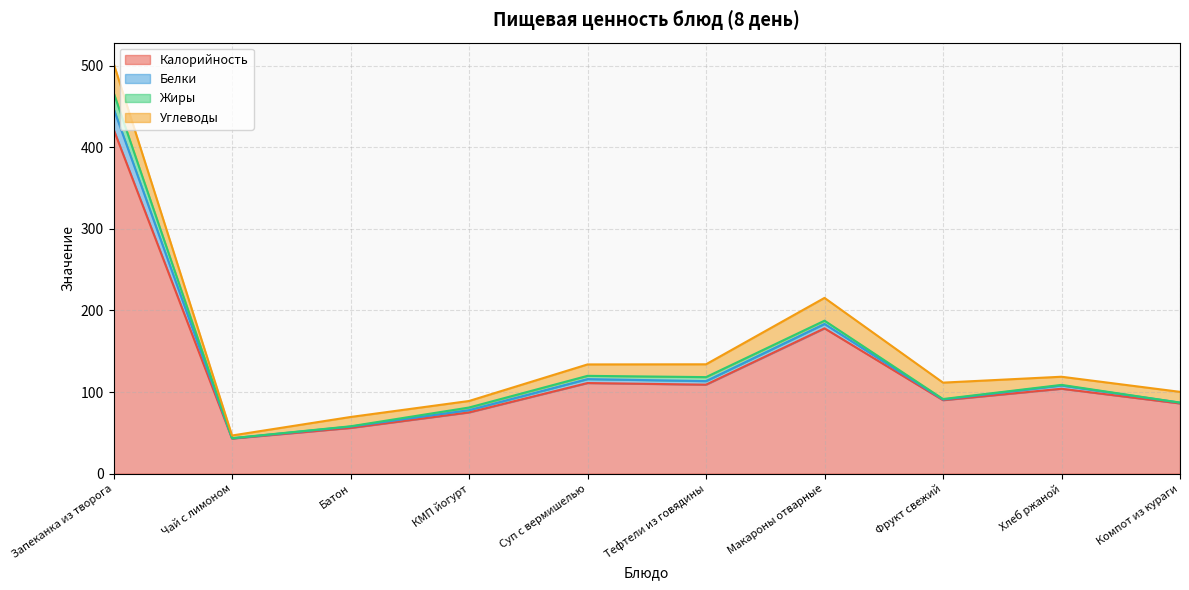

How many data points in Калорийность are above 104?

4